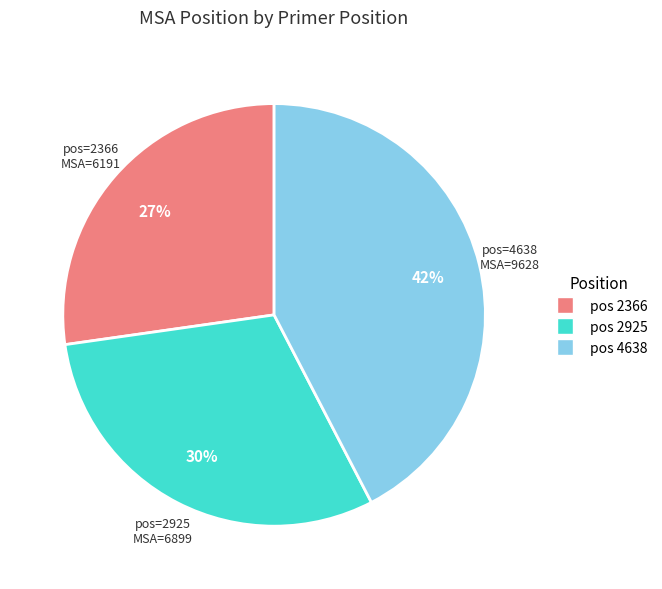

Is there a majority slice in this chart?

No